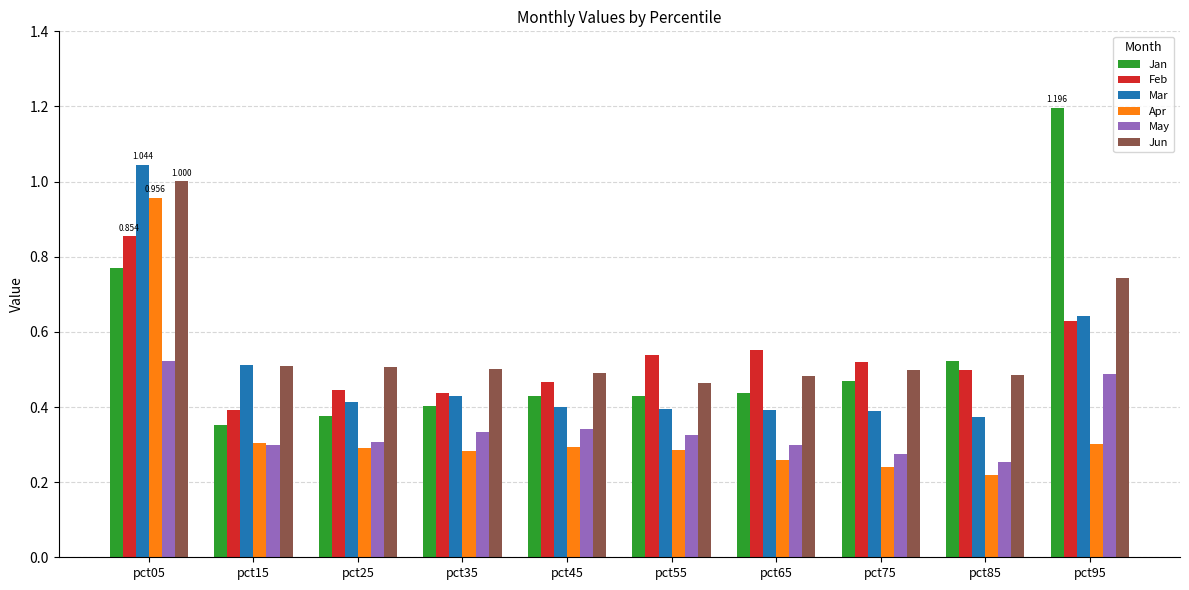

Between pct05 and pct95, which series saw the biggest shift?

Apr